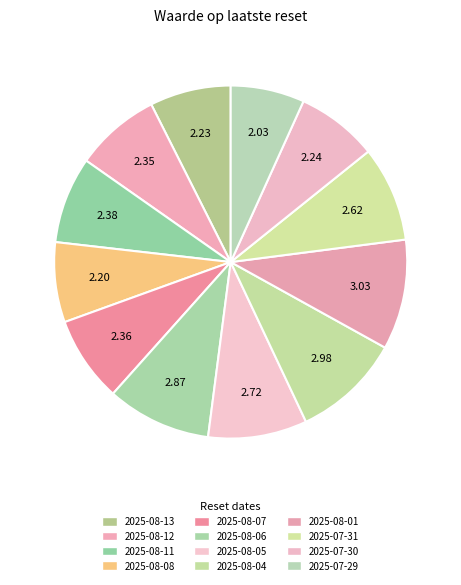

How many segments does this pie chart have?

12